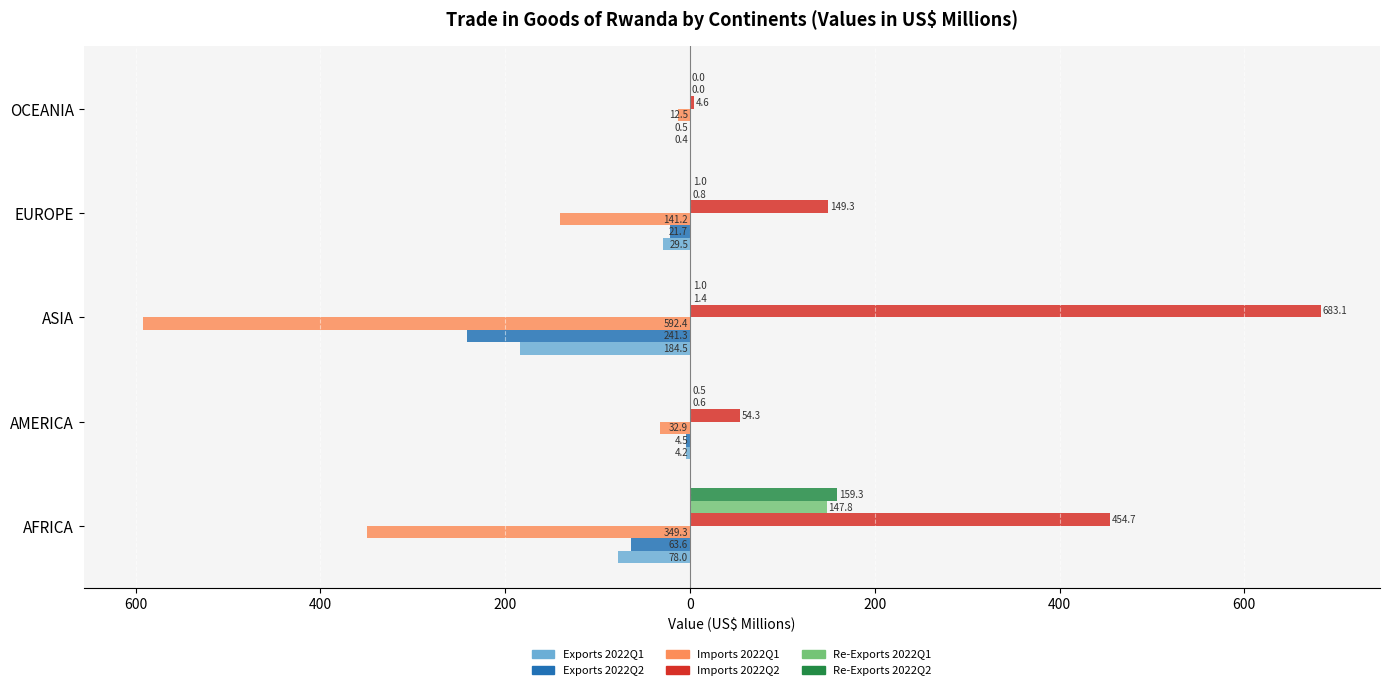

Which series has the largest total across all categories?

Imports 2022Q2